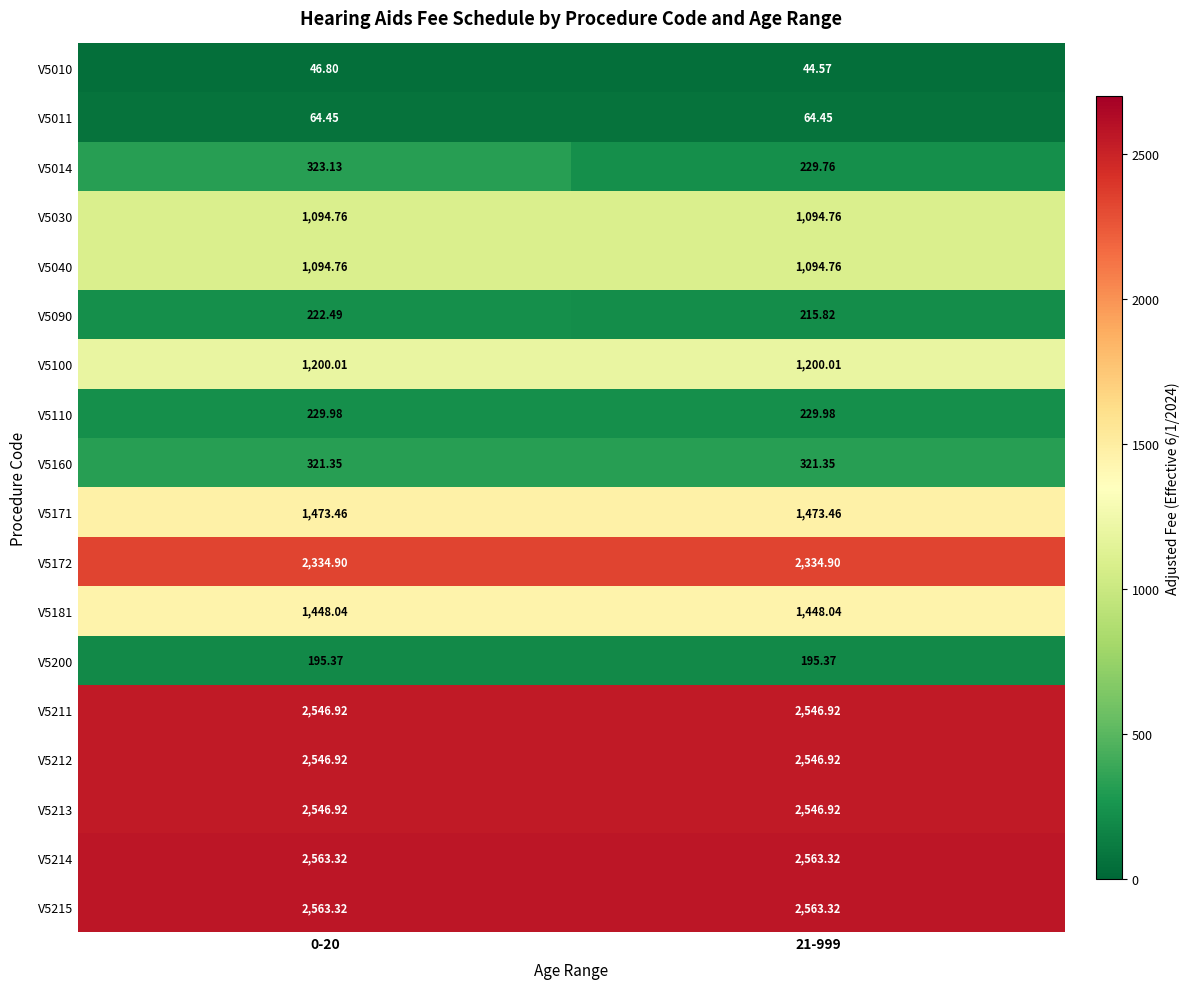

Which category has the lowest value across all series?

21-999